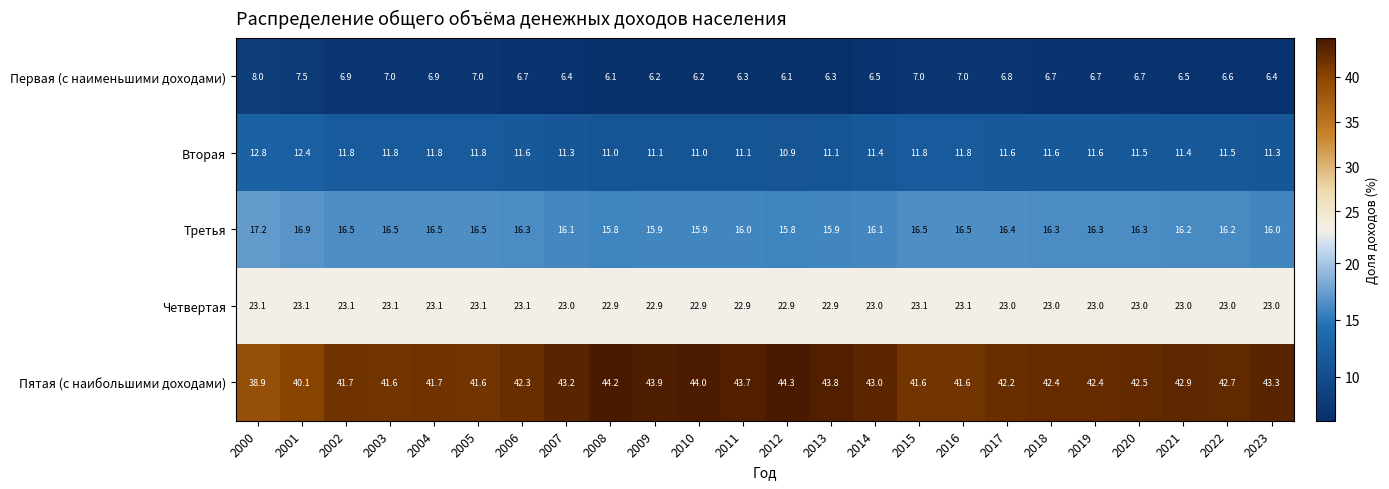

What is the sum of all Вторая values?

277.0